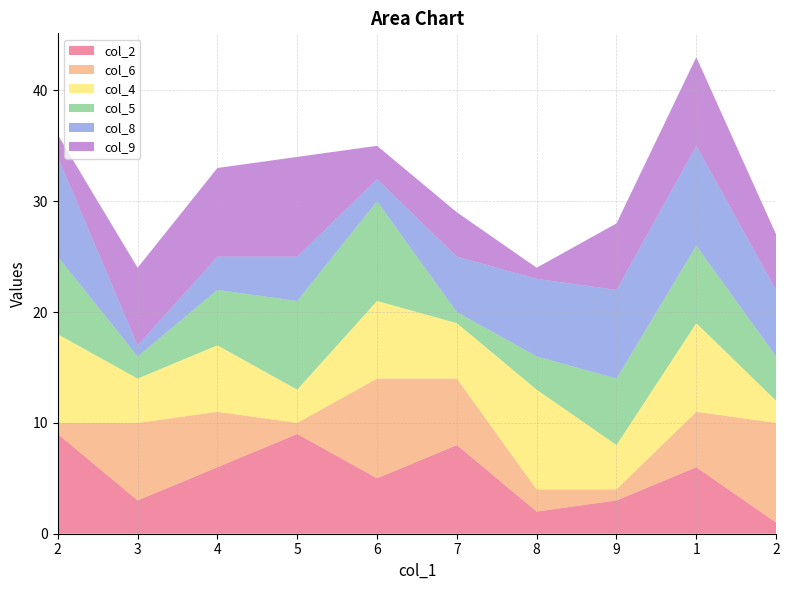

Reading right to left, what are all the values shown in this chart?

col_2: 2=1	1=6	9=3	8=2	7=8	6=5	5=9	4=6	3=3	2=9
col_6: 2=9	1=5	9=1	8=2	7=6	6=9	5=1	4=5	3=7	2=1
col_4: 2=2	1=8	9=4	8=9	7=5	6=7	5=3	4=6	3=4	2=8
col_5: 2=4	1=7	9=6	8=3	7=1	6=9	5=8	4=5	3=2	2=7
col_8: 2=6	1=9	9=8	8=7	7=5	6=2	5=4	4=3	3=1	2=9
col_9: 2=5	1=8	9=6	8=1	7=4	6=3	5=9	4=8	3=7	2=2